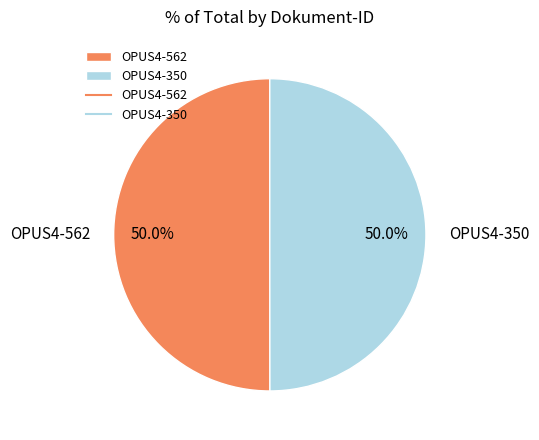

To the nearest percent, what portion does OPUS4-562 represent?

50%